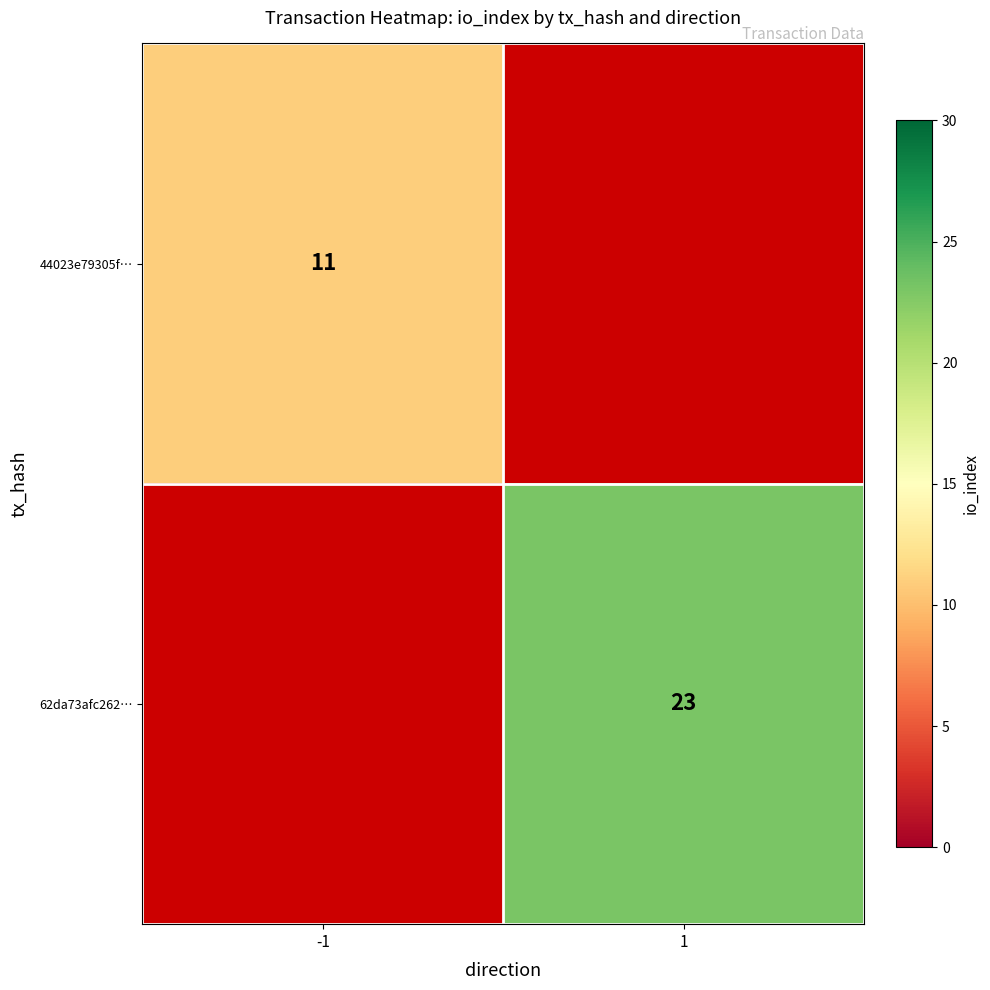

Is the value of 62da73afc262… at 1 greater than the value of 44023e79305f… at -1?

Yes